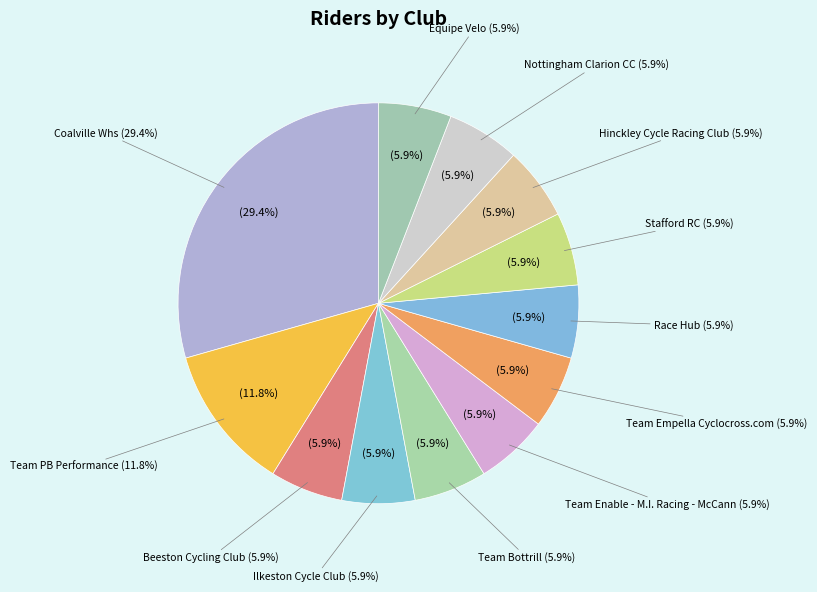

The Team Enable - M.I. Racing - McCann slice represents 6% of the pie. True or false?

True